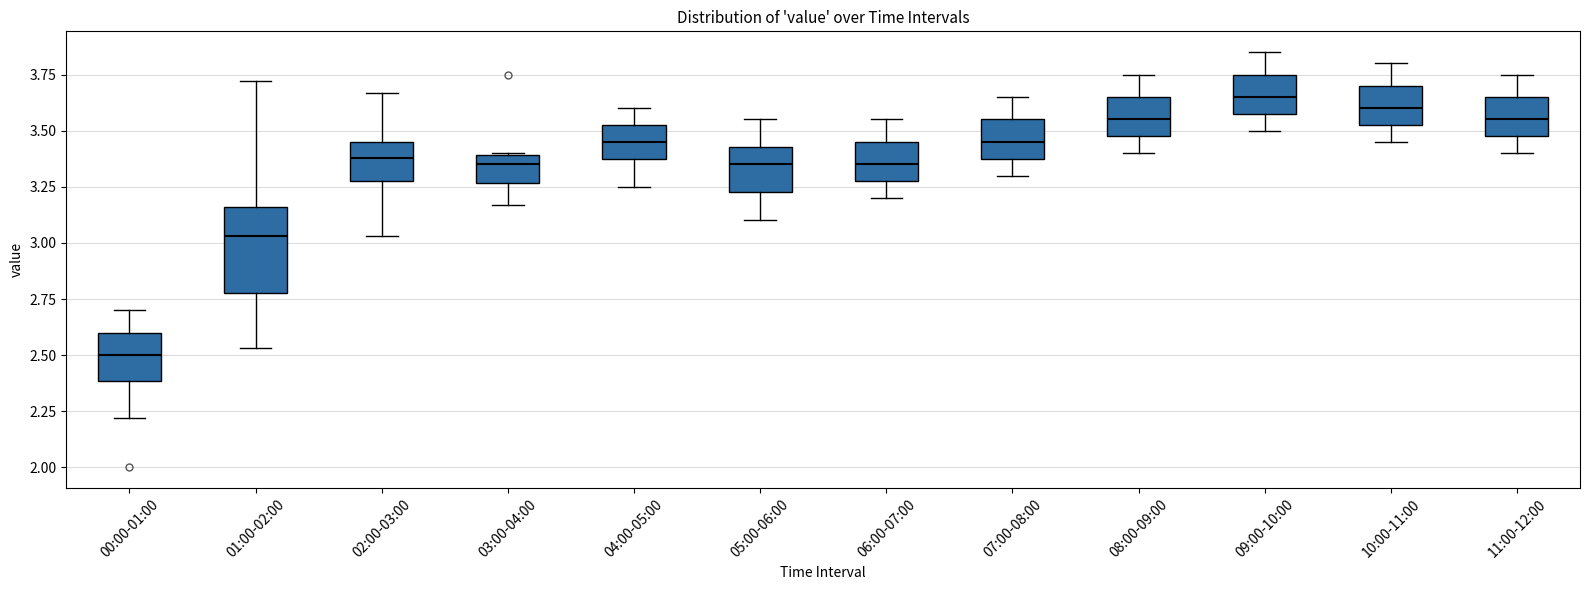

Reading left to right, read every box against the y-axis: the position of its median line, the range the box covers, and the ends of its whiskers. The values are not printed on the chart, so give them approximately, as read against the axis.

00:00-01:00: median 2.50, box 2.40 to 2.60, whiskers 2.20 to 2.70
01:00-02:00: median 3.05, box 2.80 to 3.15, whiskers 2.55 to 3.70
02:00-03:00: median 3.40, box 3.30 to 3.45, whiskers 3.05 to 3.65
03:00-04:00: median 3.35, box 3.25 to 3.40, whiskers 3.15 to 3.40
04:00-05:00: median 3.45, box 3.40 to 3.55, whiskers 3.25 to 3.60
05:00-06:00: median 3.35, box 3.25 to 3.45, whiskers 3.10 to 3.55
06:00-07:00: median 3.35, box 3.30 to 3.45, whiskers 3.20 to 3.55
07:00-08:00: median 3.45, box 3.40 to 3.55, whiskers 3.30 to 3.65
08:00-09:00: median 3.55, box 3.50 to 3.65, whiskers 3.40 to 3.75
09:00-10:00: median 3.65, box 3.60 to 3.75, whiskers 3.50 to 3.85
10:00-11:00: median 3.60, box 3.55 to 3.70, whiskers 3.45 to 3.80
11:00-12:00: median 3.55, box 3.50 to 3.65, whiskers 3.40 to 3.75